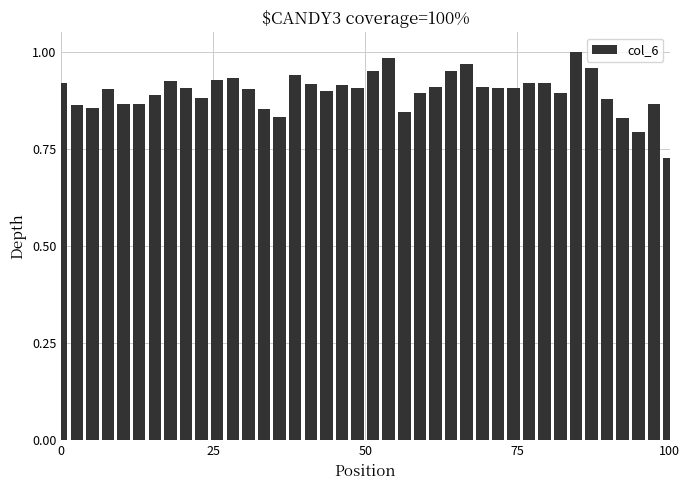

What is the sum of all values?

35.9